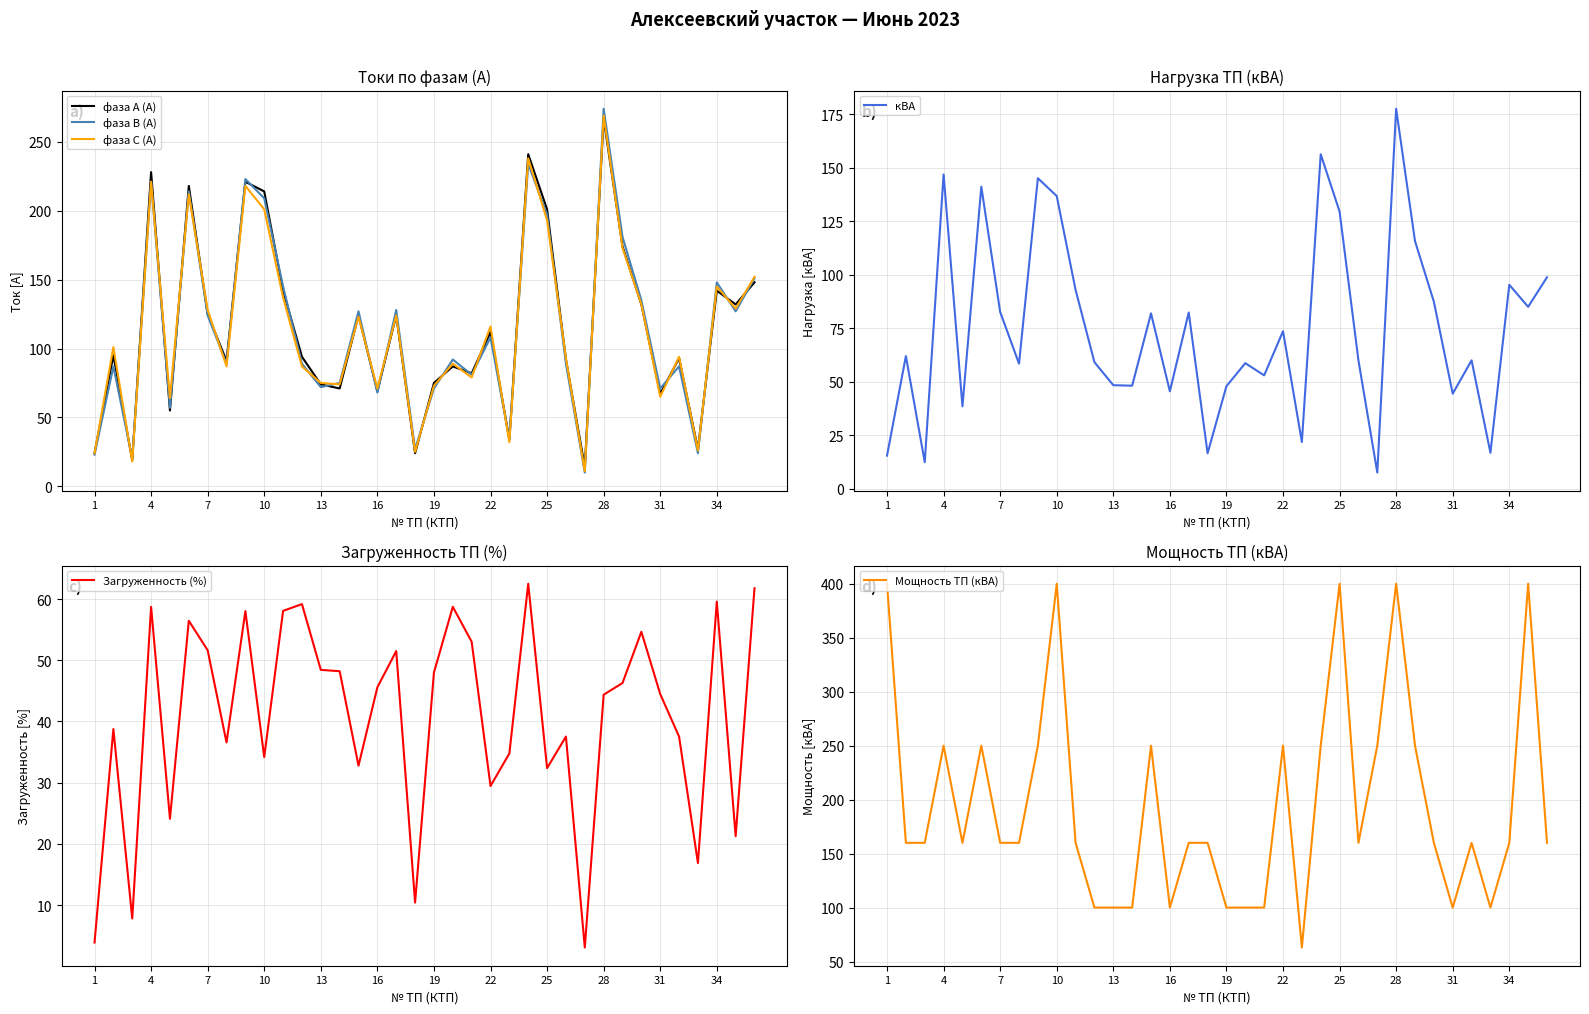

What is the average value of the Мощность ТП (кВА) series?

196